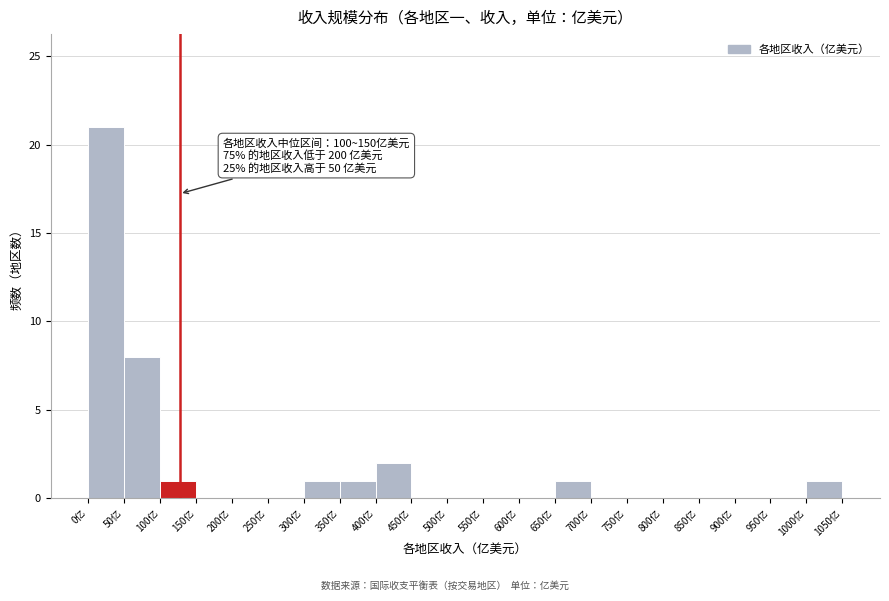

Which range on the x-axis has the tallest bar?

0 to 50